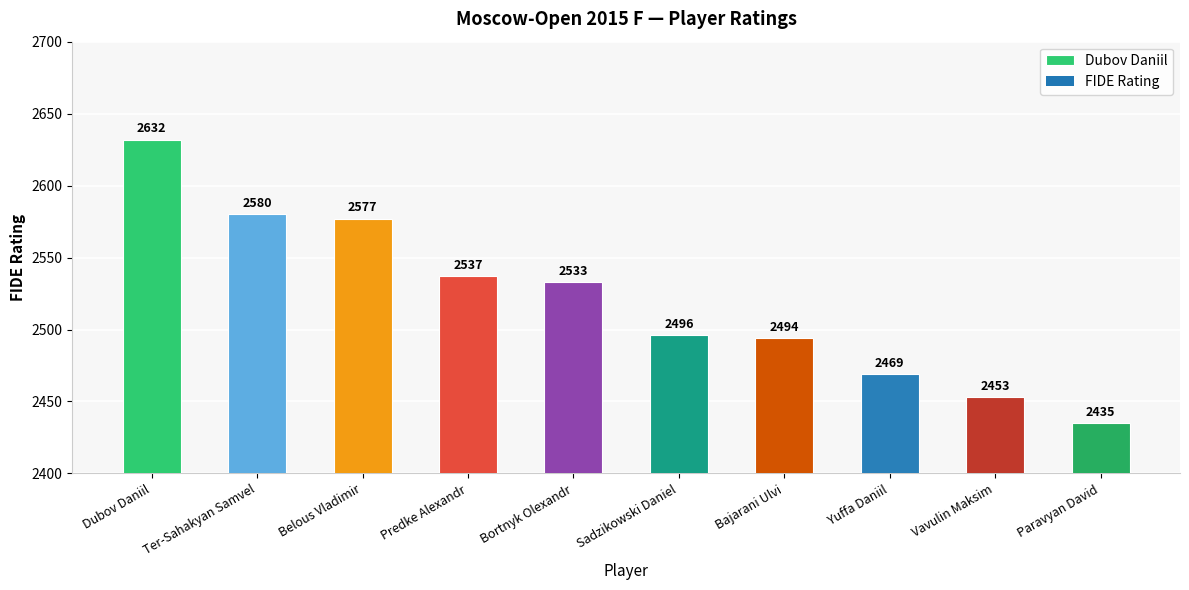

How many bars are there in total?

10